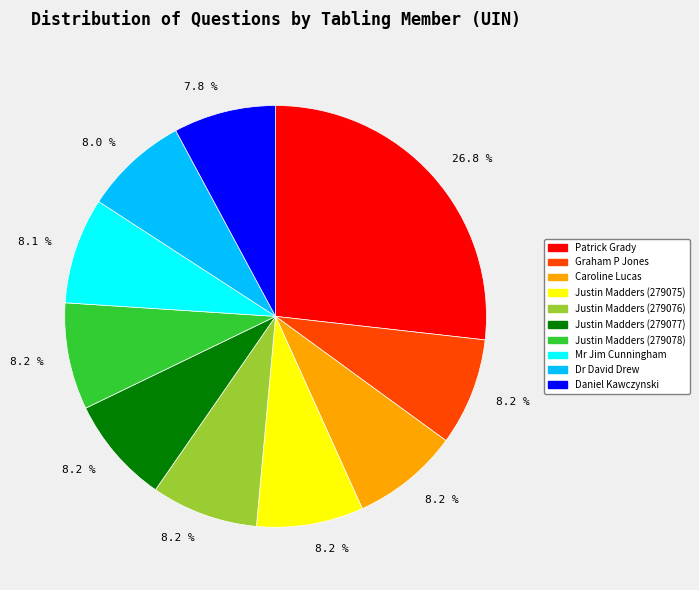

Does any single category account for the majority?

No